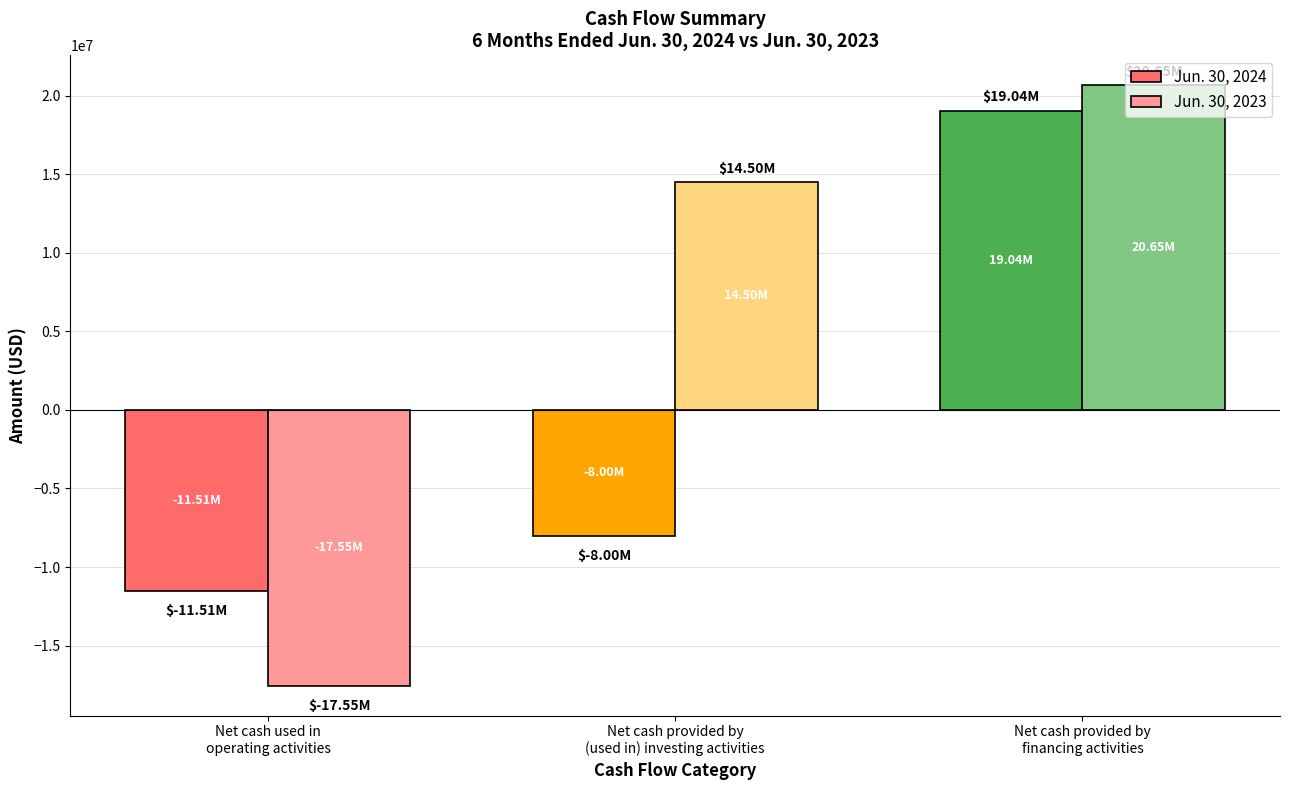

What is the difference between the maximum and minimum values in the Jun. 30, 2024 series?

30543000